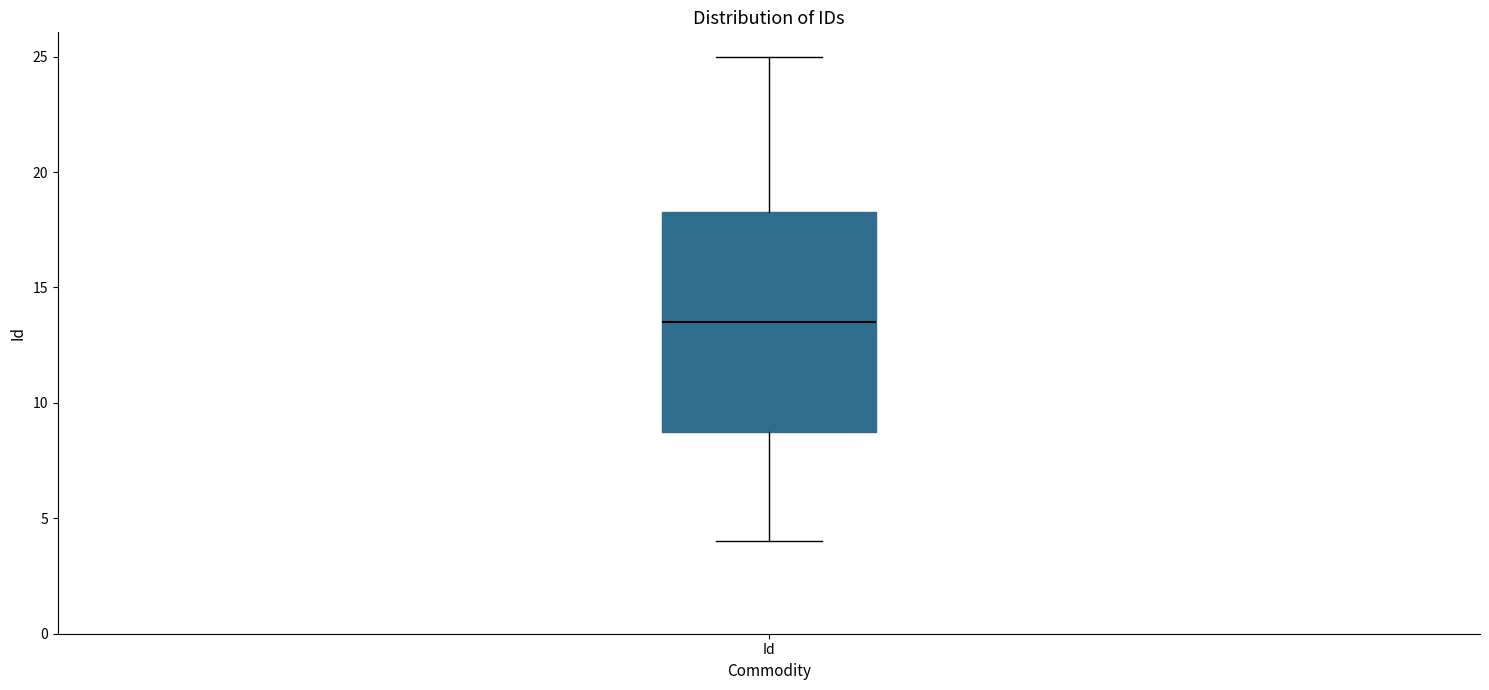

Where does the lower whisker of the box for Id end on the y-axis? The values are not printed on the chart, so give them approximately, as read against the axis.

4.0